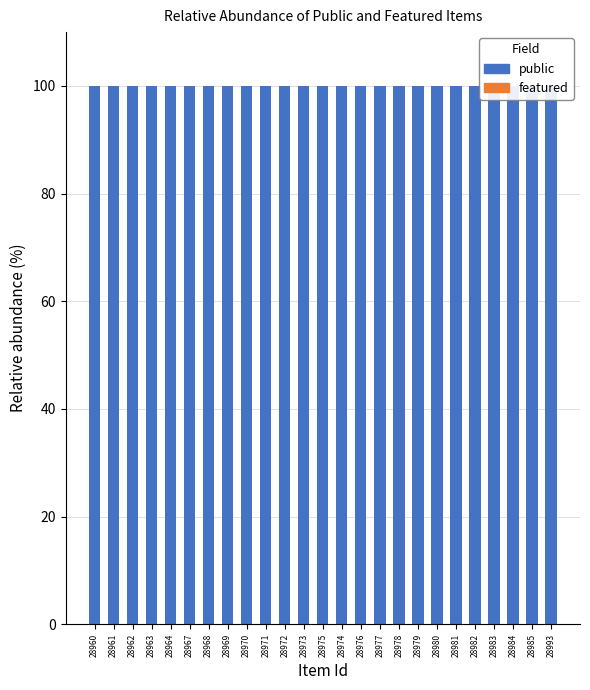

How many groups of bars are there?

25